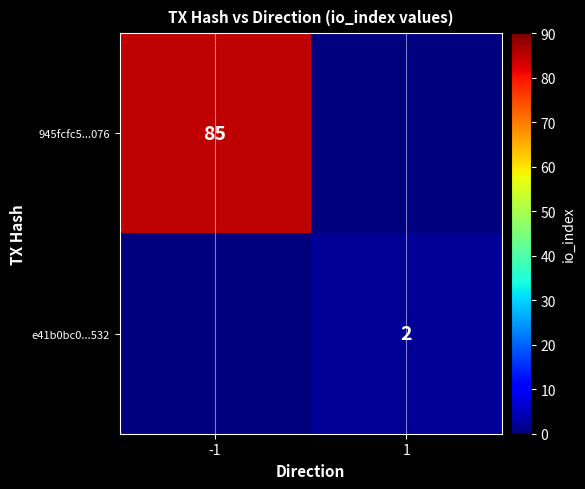

The value of 945fcfc5...076 at -1 is 57. True or false?

False